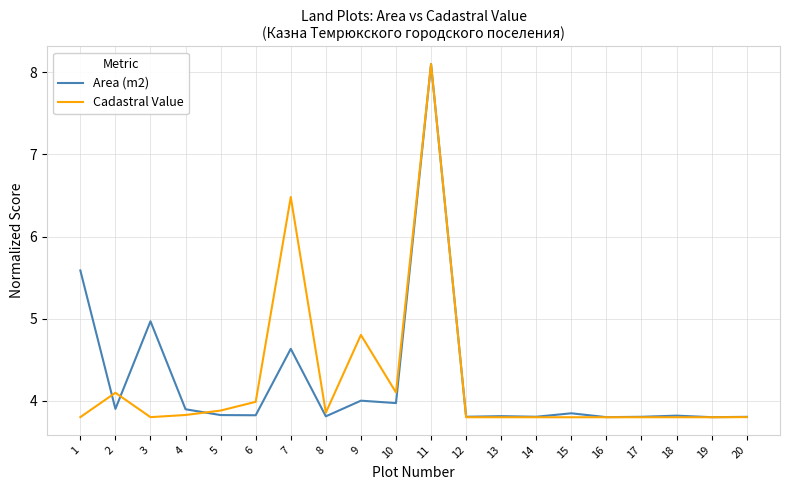

Which category has the highest value across all series?

11